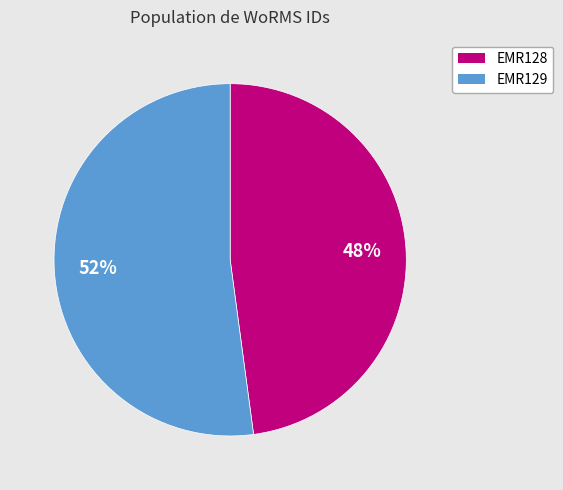

Is there any slice that represents more than half of the pie?

Yes